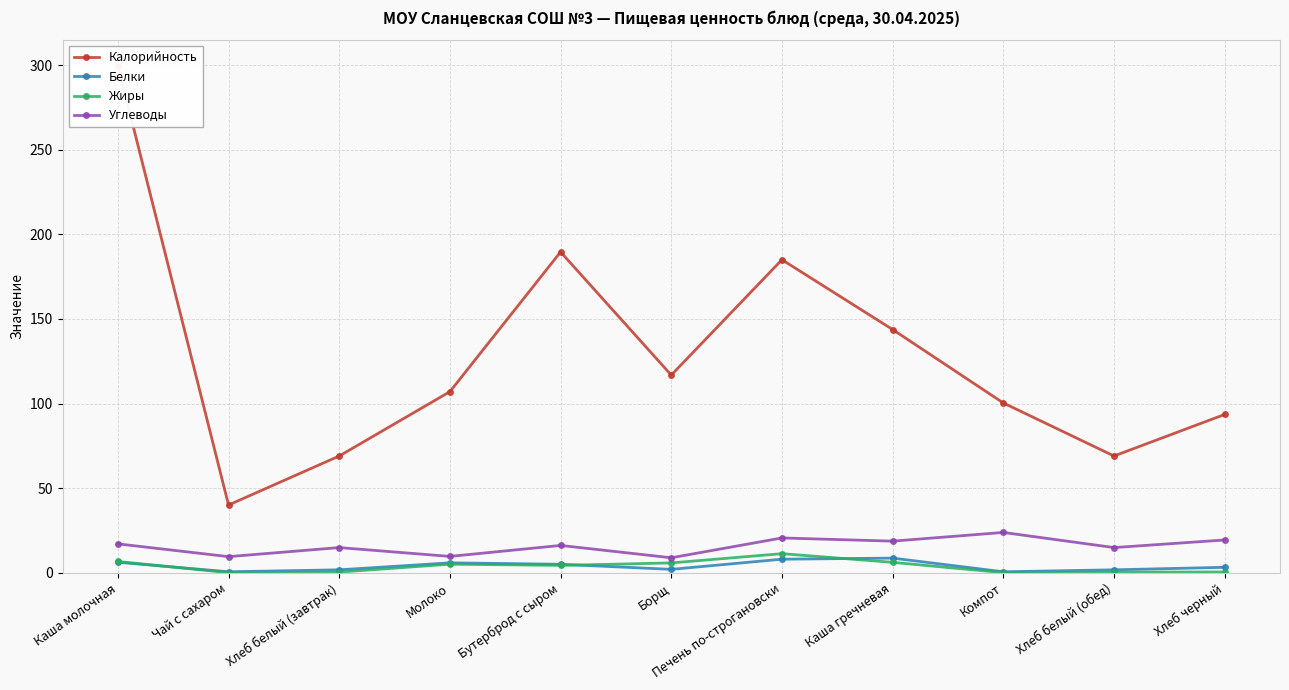

True or false: Белки and Жиры intersect in this chart.

True